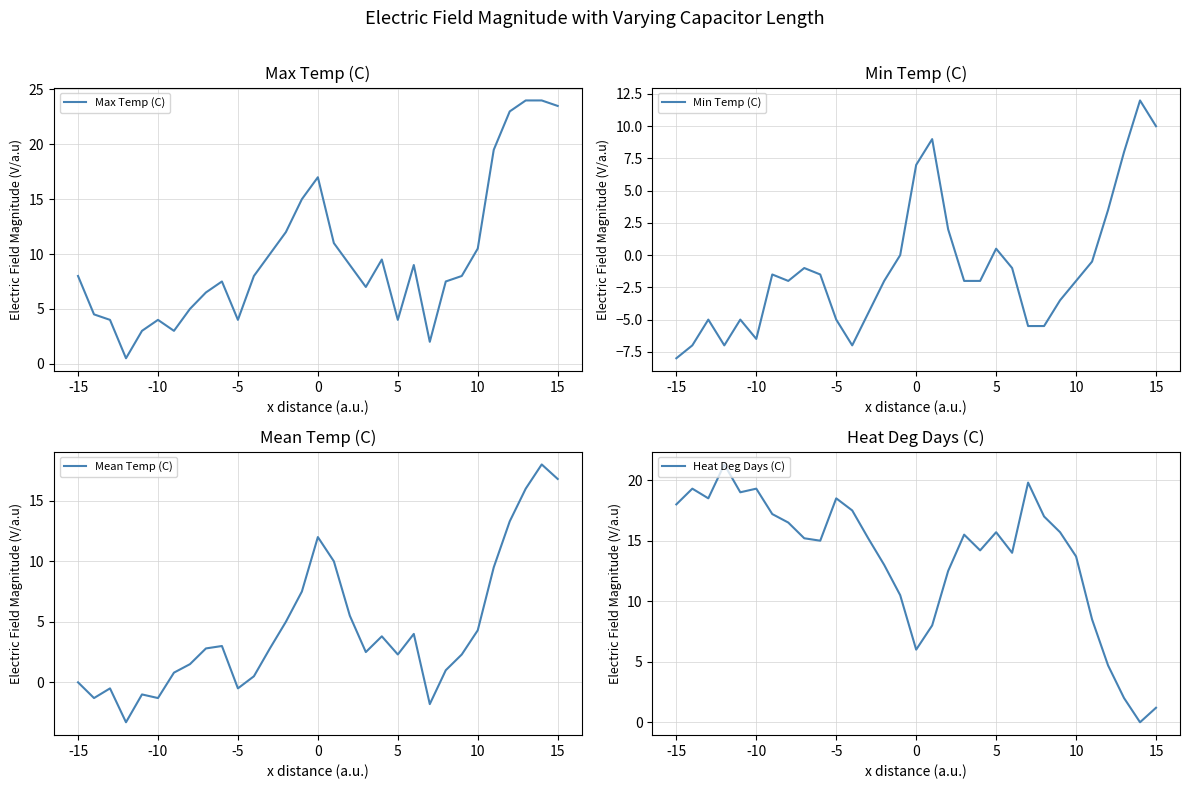

True or false: Max Temp (C) and Min Temp (C) cross at least once.

False